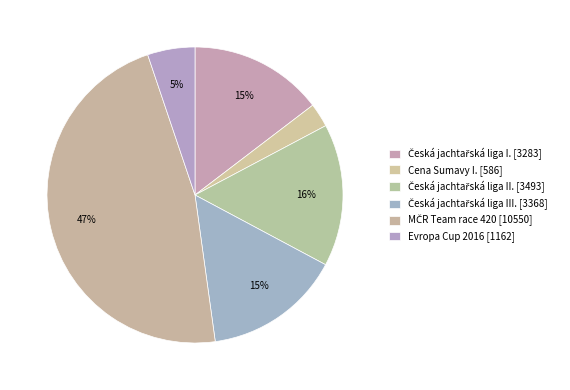

Count the number of slices in the pie.

6